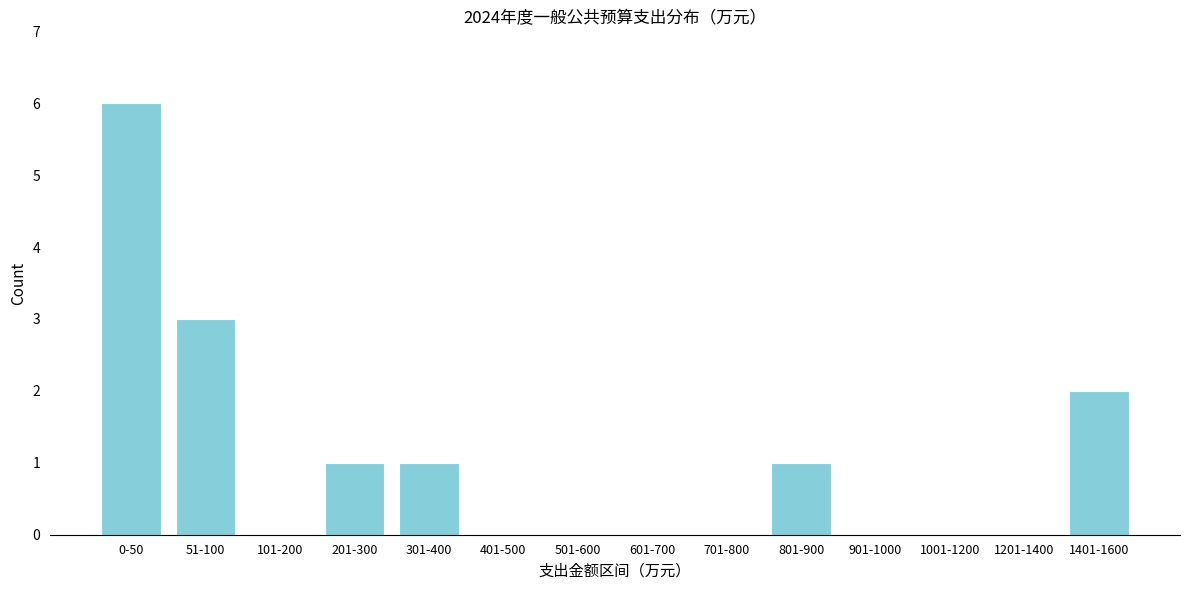

Reading right to left, list all the values displayed in this chart.

1401-1600=2	1201-1400=0	1001-1200=0	901-1000=0	801-900=1	701-800=0	601-700=0	501-600=0	401-500=0	301-400=1	201-300=1	101-200=0	51-100=3	0-50=6